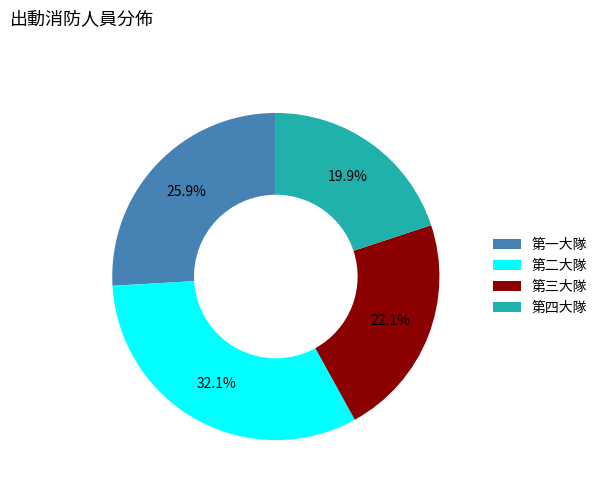

Rank the categories by value from lowest to highest.

第四大隊, 第三大隊, 第一大隊, 第二大隊